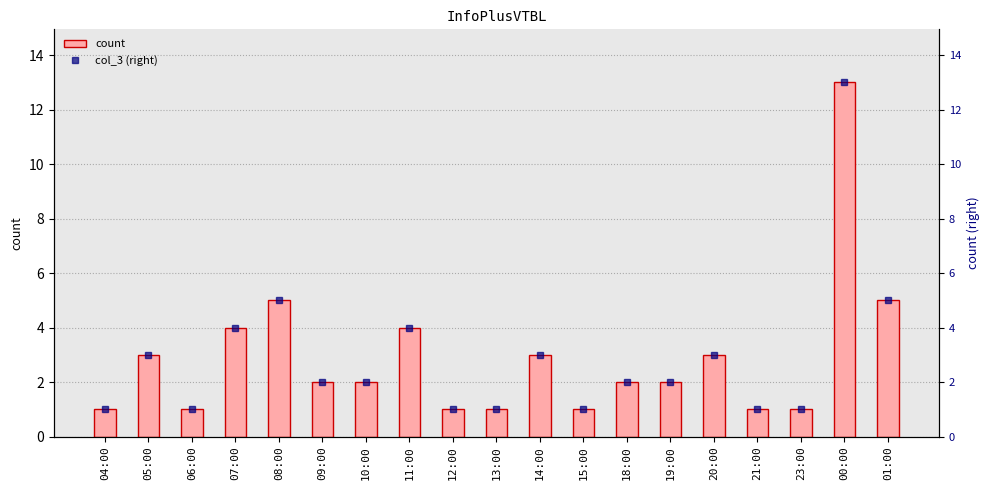

Does the chart contain stacked bars?

No